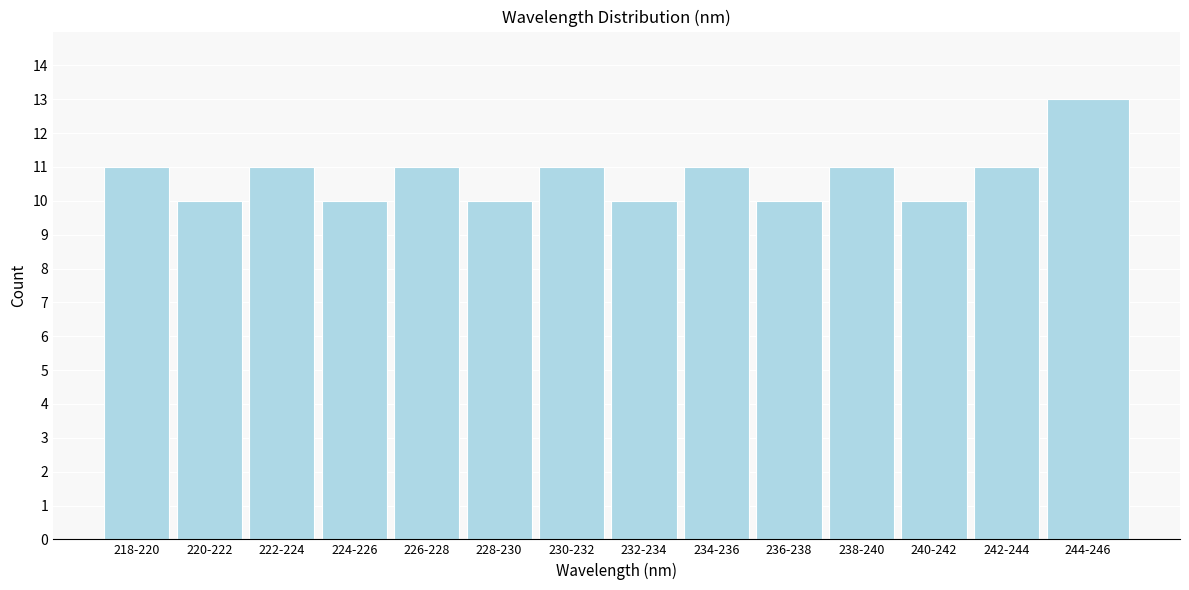

Reading left to right, what are all the values shown in this chart?

11	10	11	10	11	10	11	10	11	10	11	10	11	13